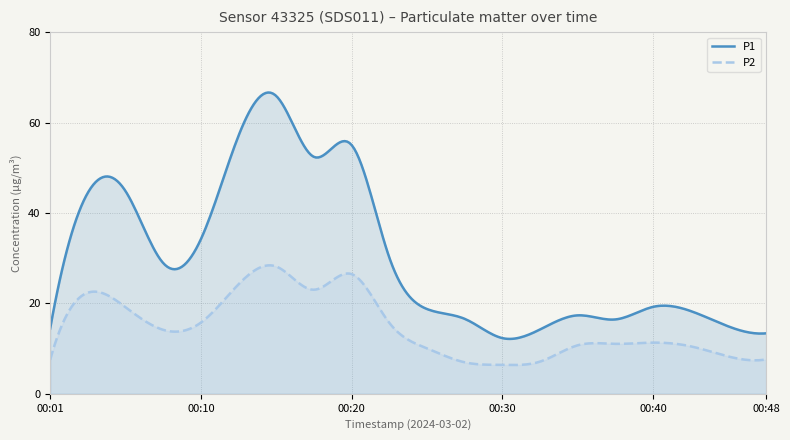

Which series has the largest total across all categories?

P1